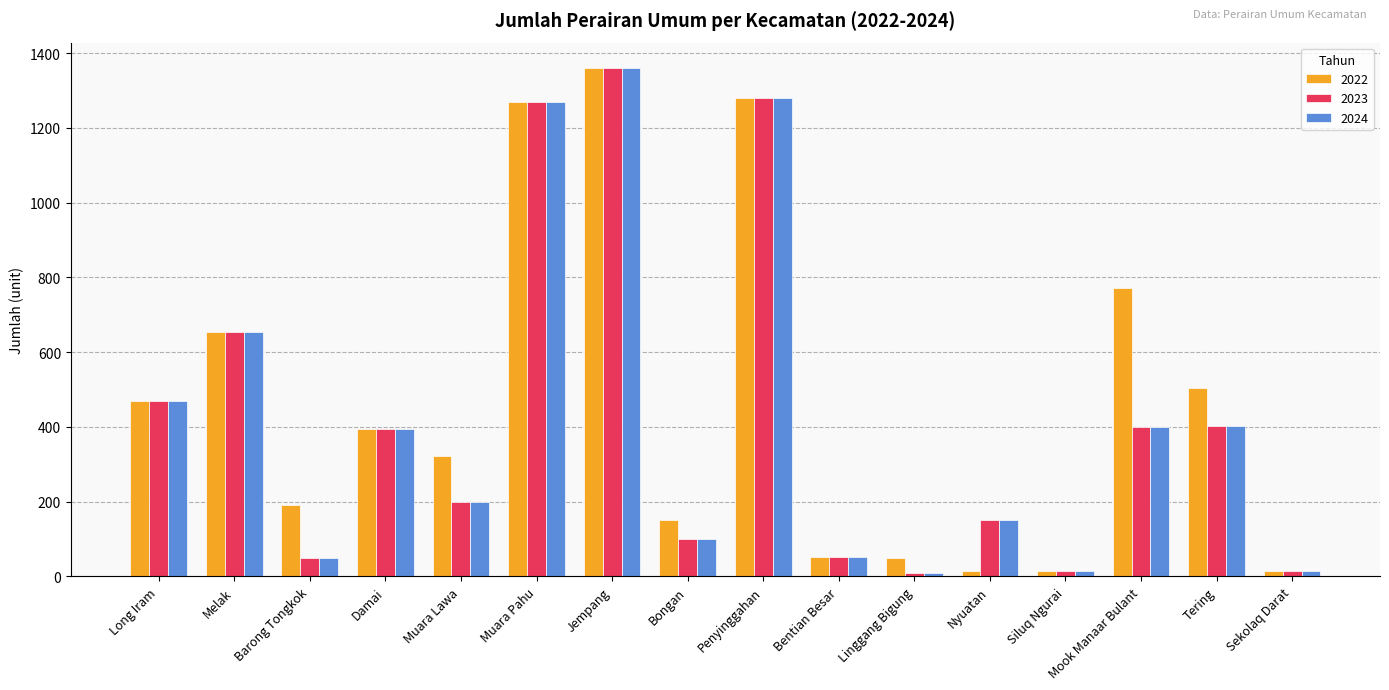

Between Barong Tongkok and Linggang Bigung, which series saw the biggest shift?

2022